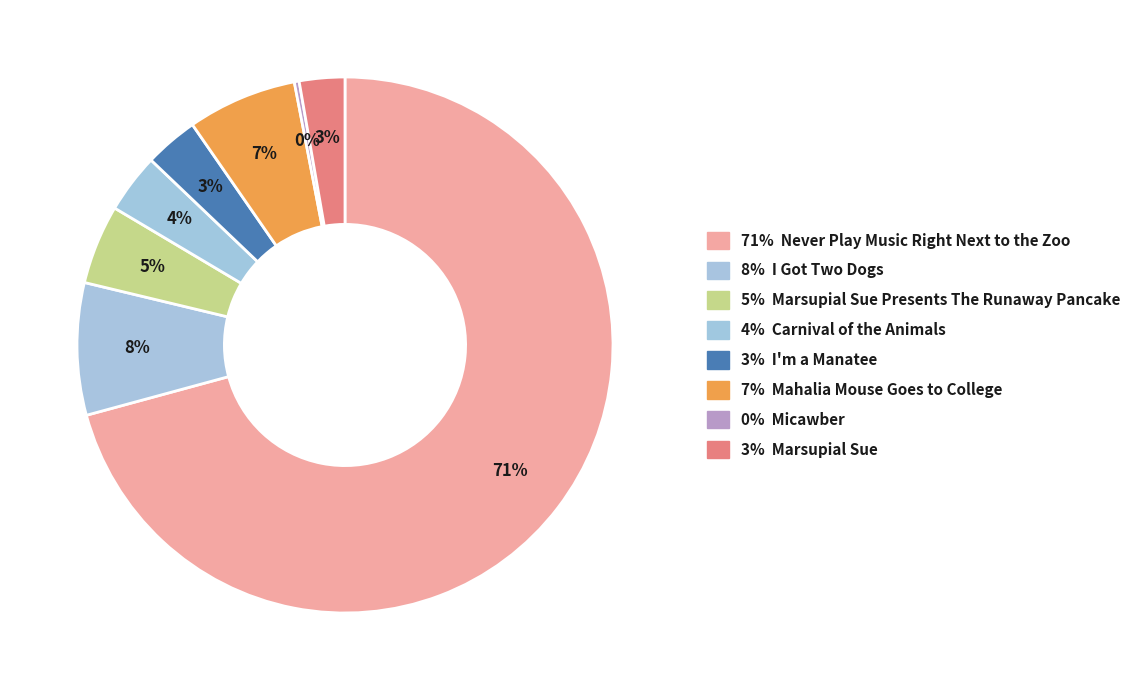

Count the number of slices in the pie.

8